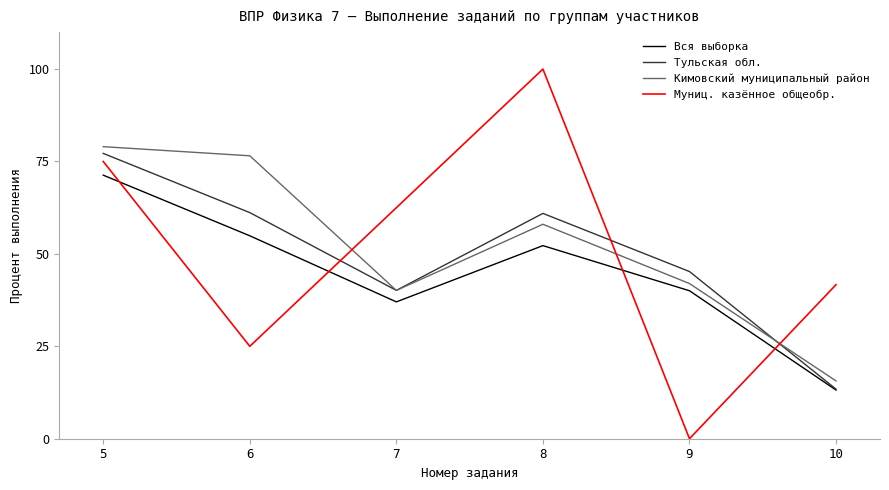

The Тульская обл. series shows 61.2 at 6. True or false?

True